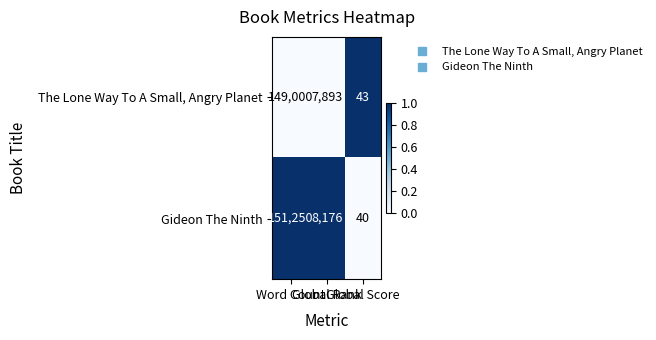

How many categories are shown in the chart?

3